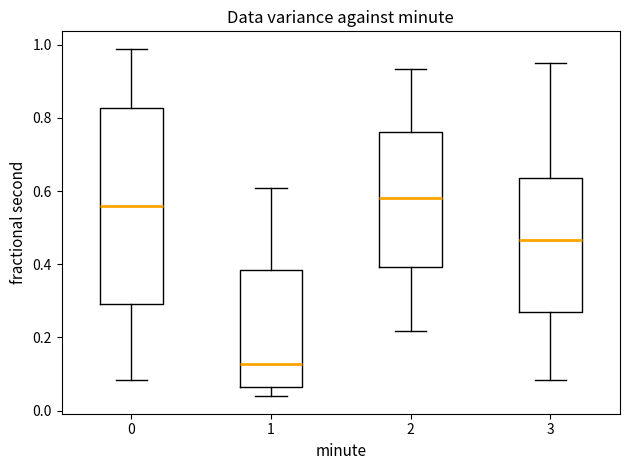

Where does the upper whisker of the box at x = 3 end on the y-axis? The values are not printed on the chart, so give them approximately, as read against the axis.

0.96